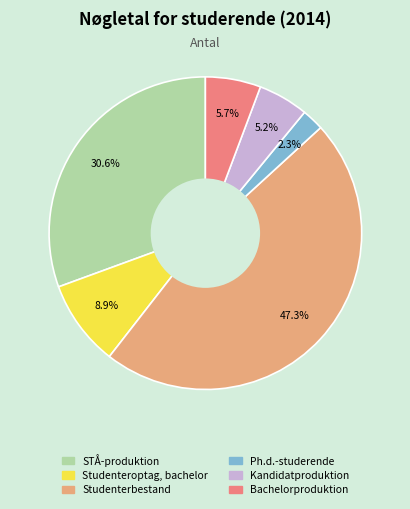

Approximately how many times larger is the value at Kandidatproduktion compared to Studenterbestand?

0.1